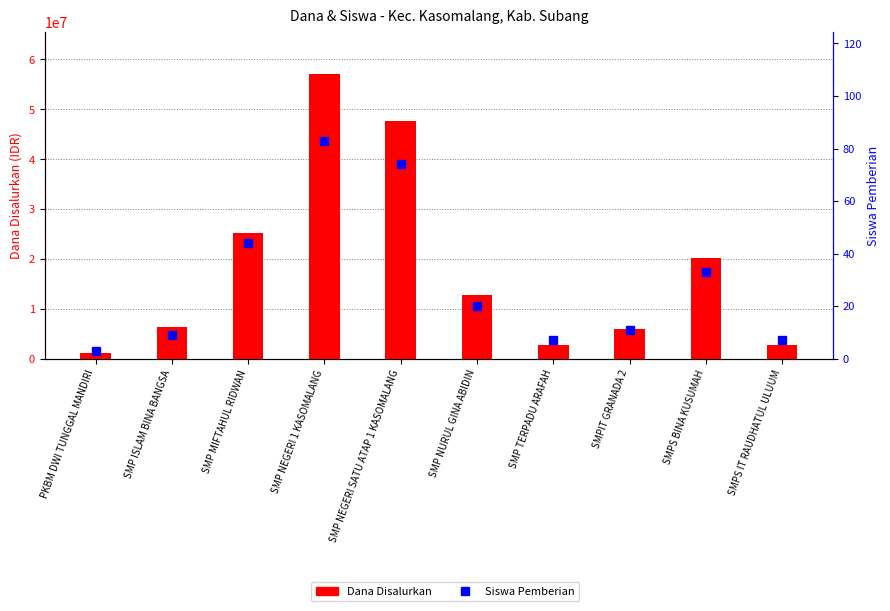

At which label is Dana Disalurkan closest to 29062500?

SMP MIFTAHUL RIDWAN